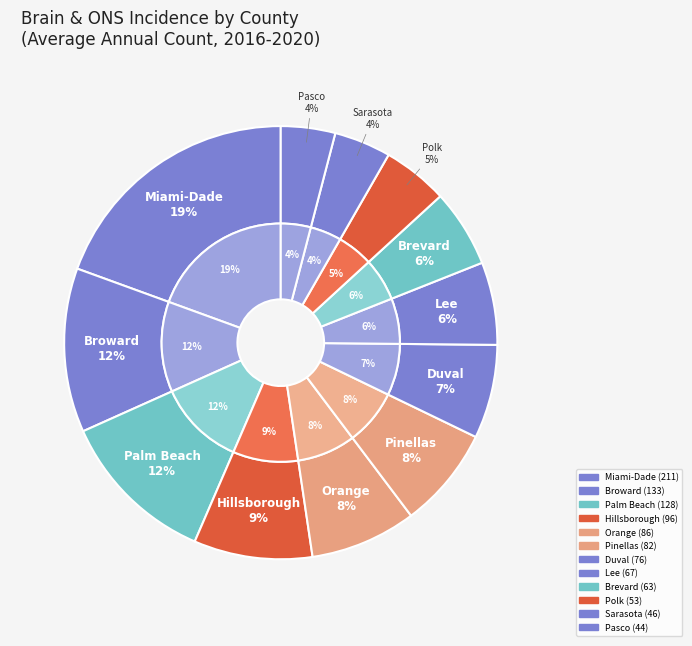

What percentage is NOT represented by Palm Beach County?

88.2%